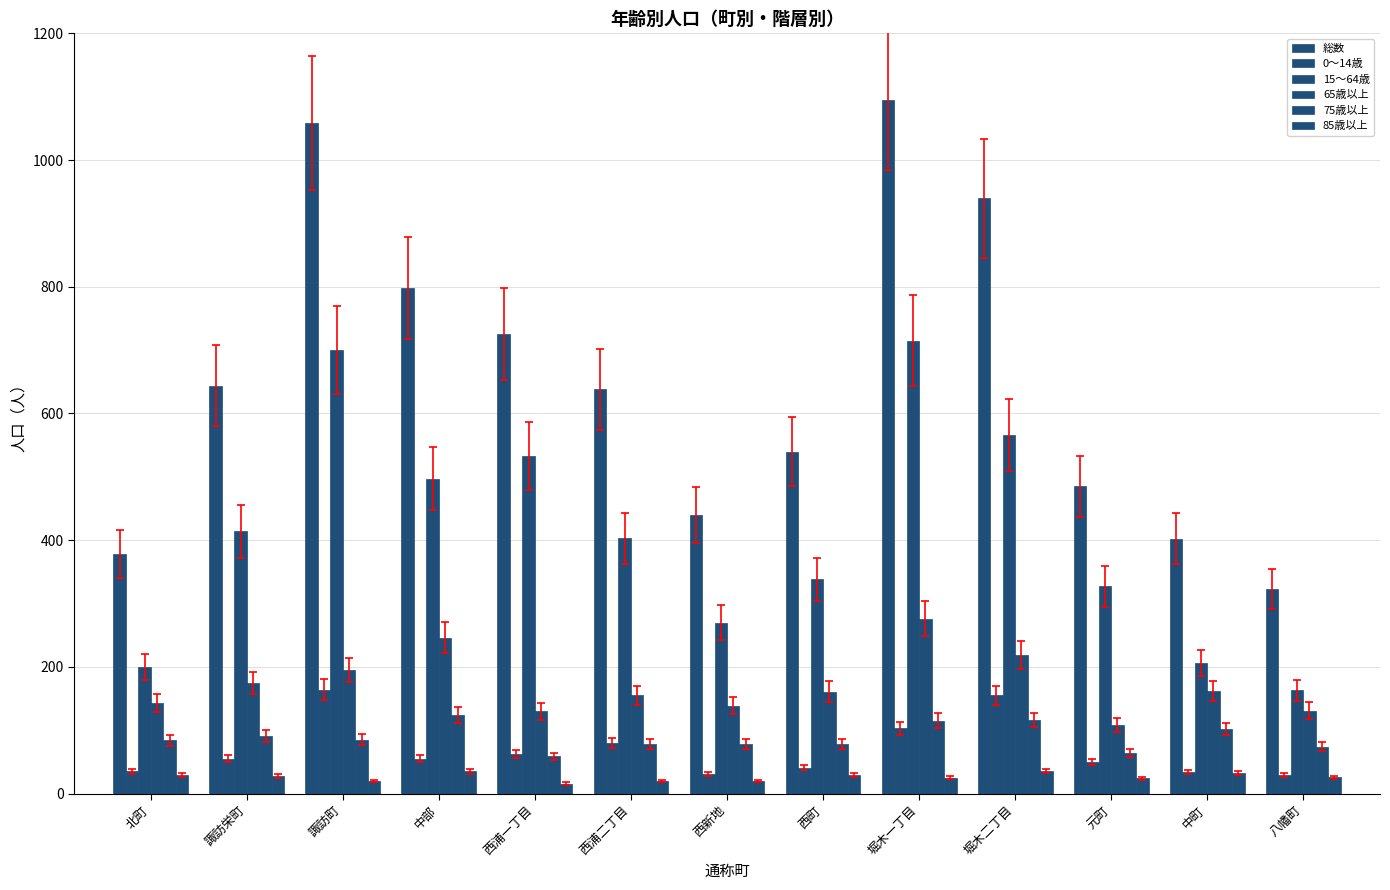

How many values in the 65歳以上 series are below 161?

6